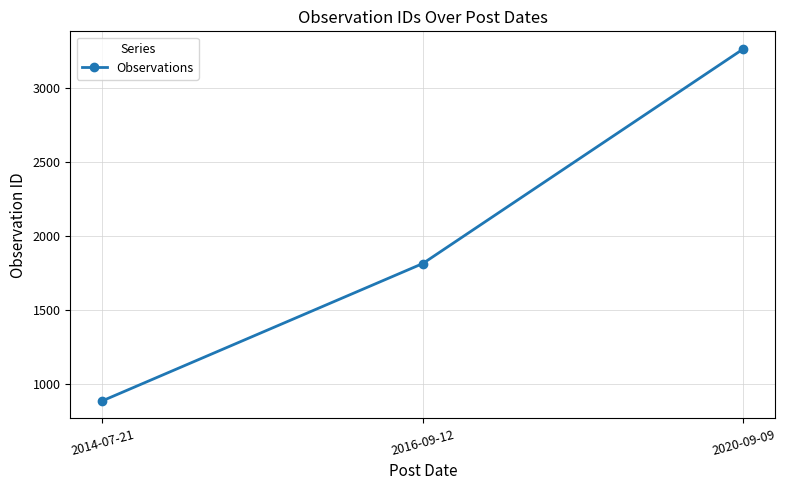

Is it true that the value at 2014-07-21 is 223?

False